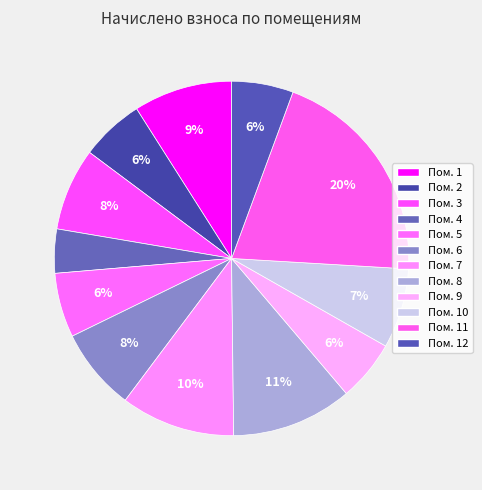

How many slices are in this pie chart?

12